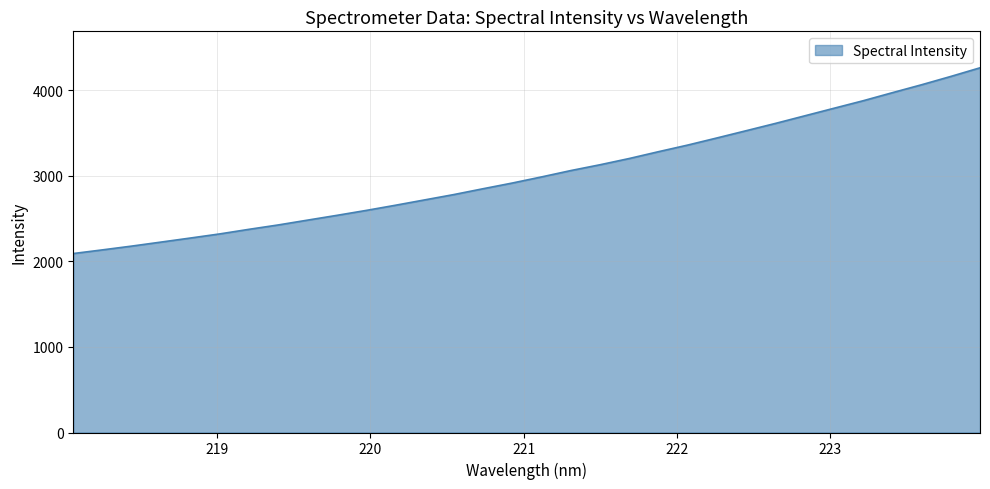

What is the greatest value displayed?

4265.3